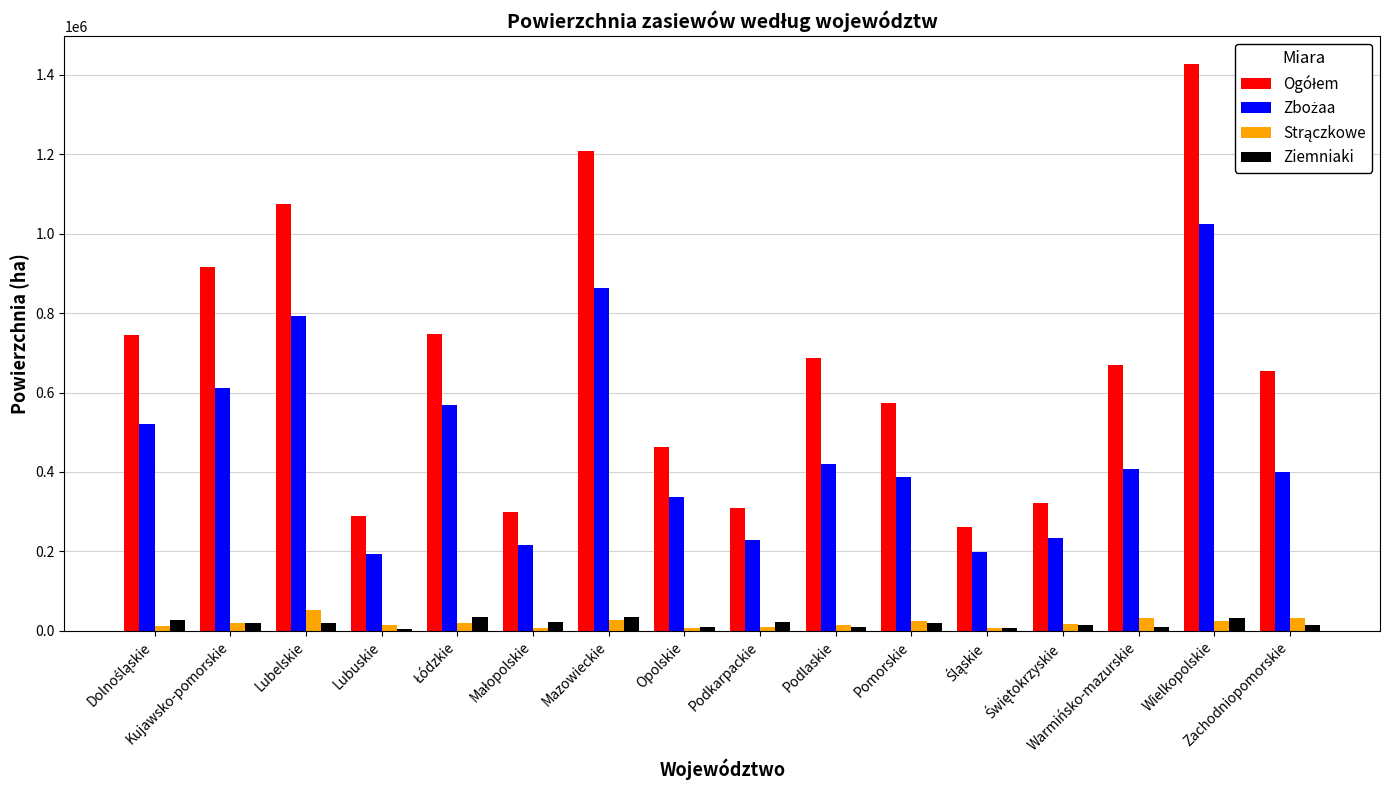

How many bars are there in total?

64